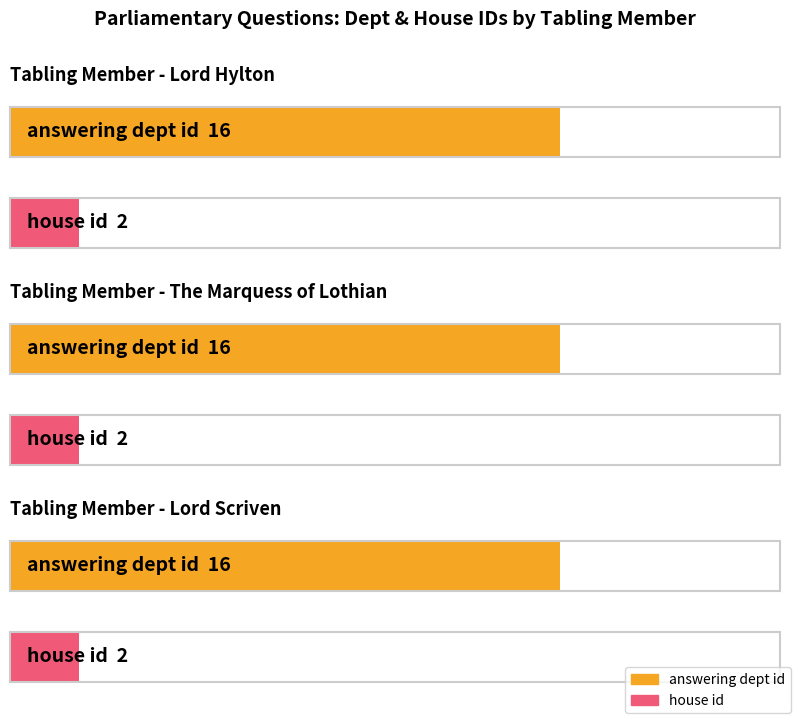

List the series in order of their overall mean, highest first.

answering dept id, house id